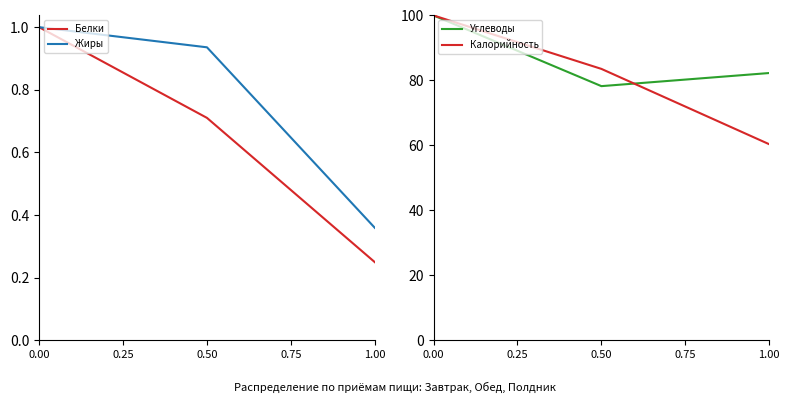

At which label does Калорийность reach its minimum?

1.00